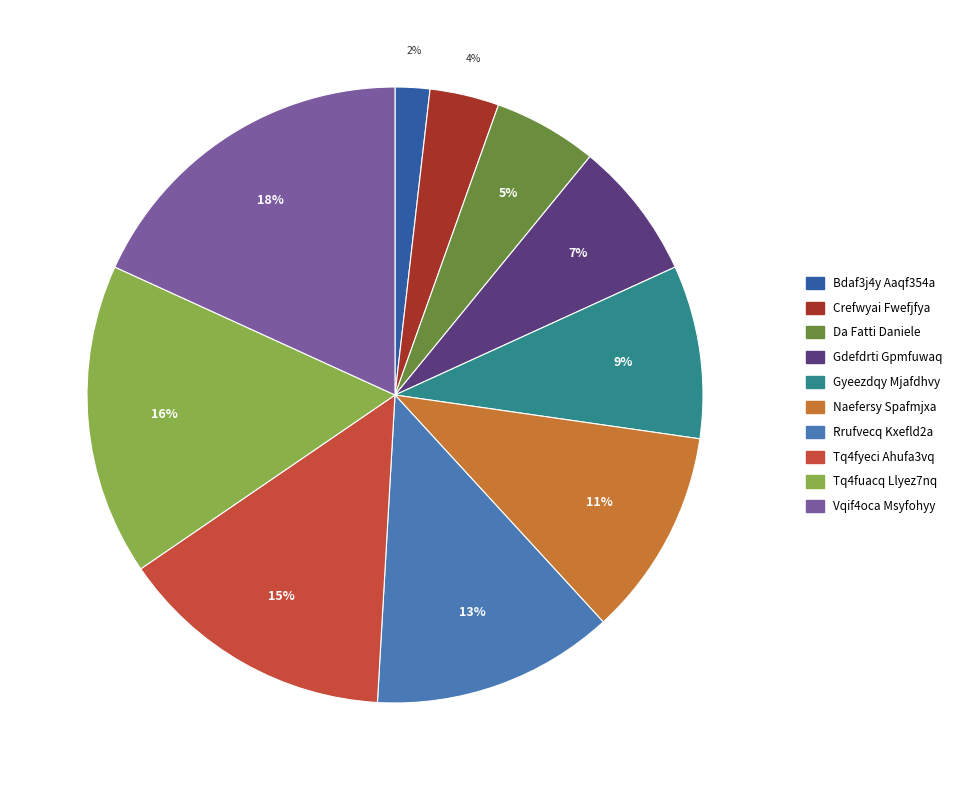

Is the sum of Da Fatti Daniele and Naefersy Spafmjxa greater than half?

No